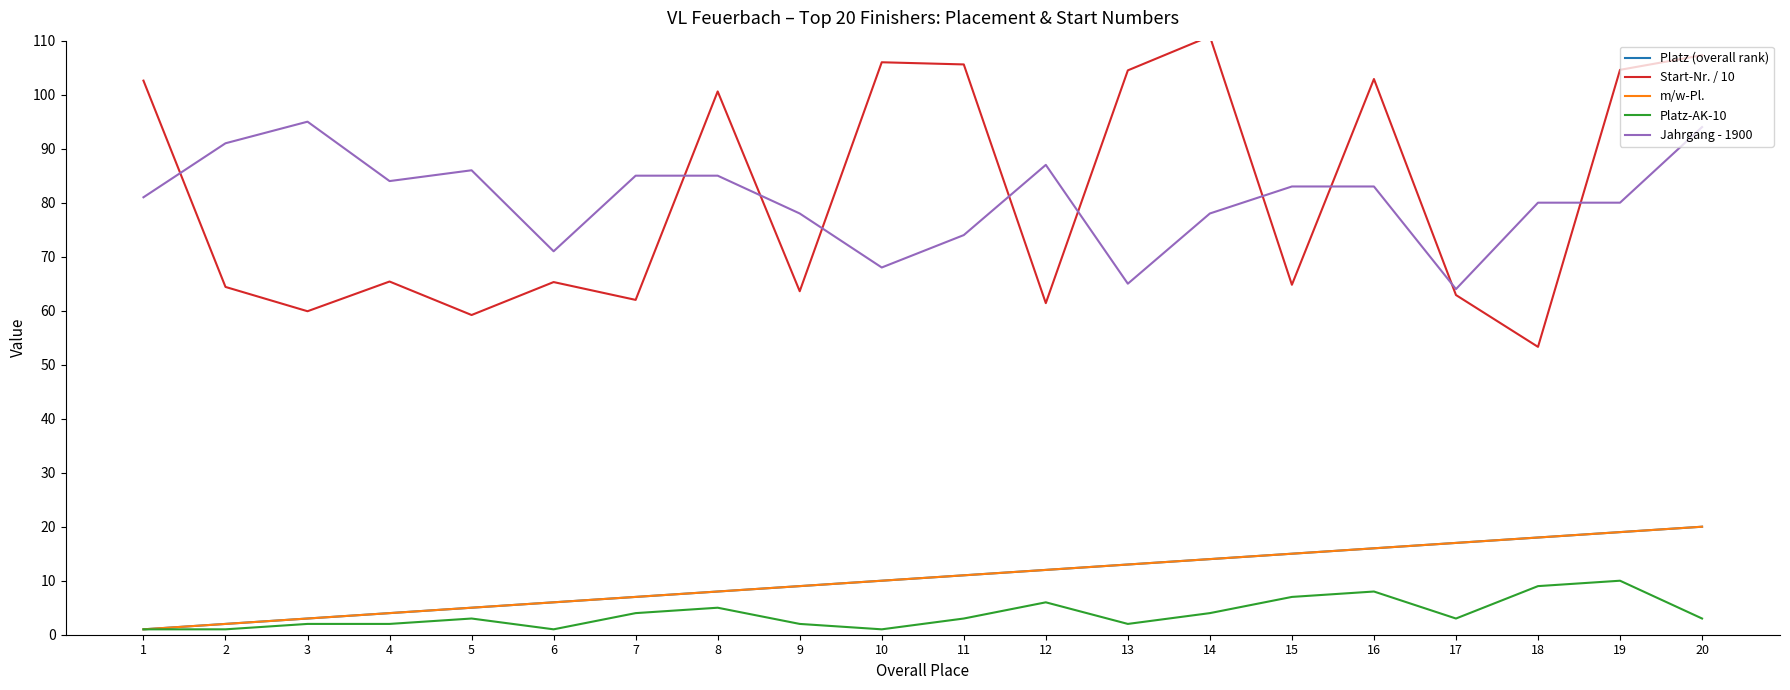

At which category is the sum across all series the highest?

20